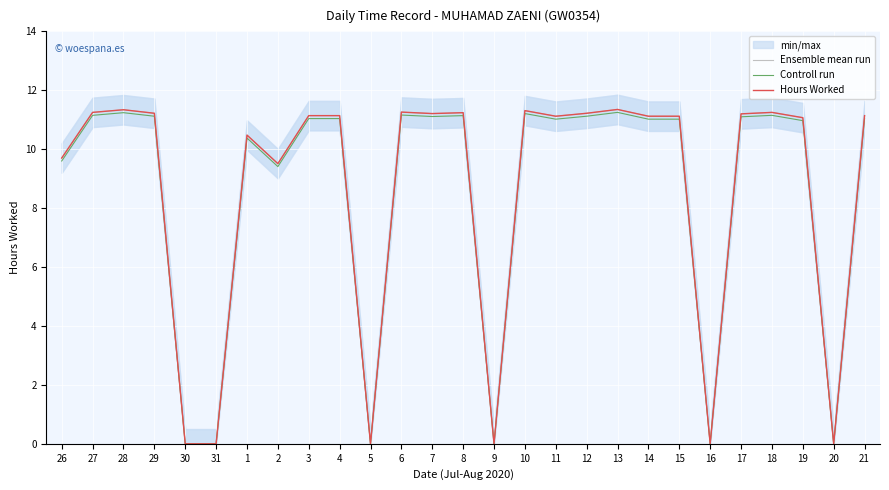

At which label does Hours Worked first exceed 11?

27